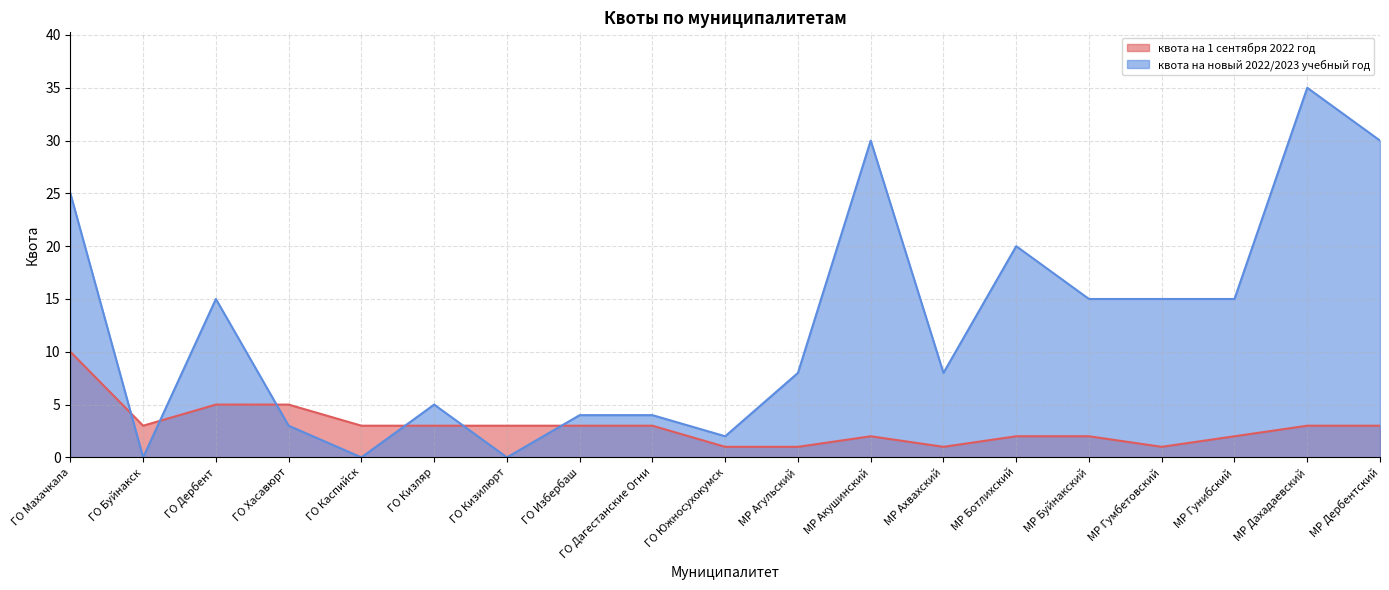

What is the value of the квота на 1 сентября 2022 год point at the 17th from the left?

2